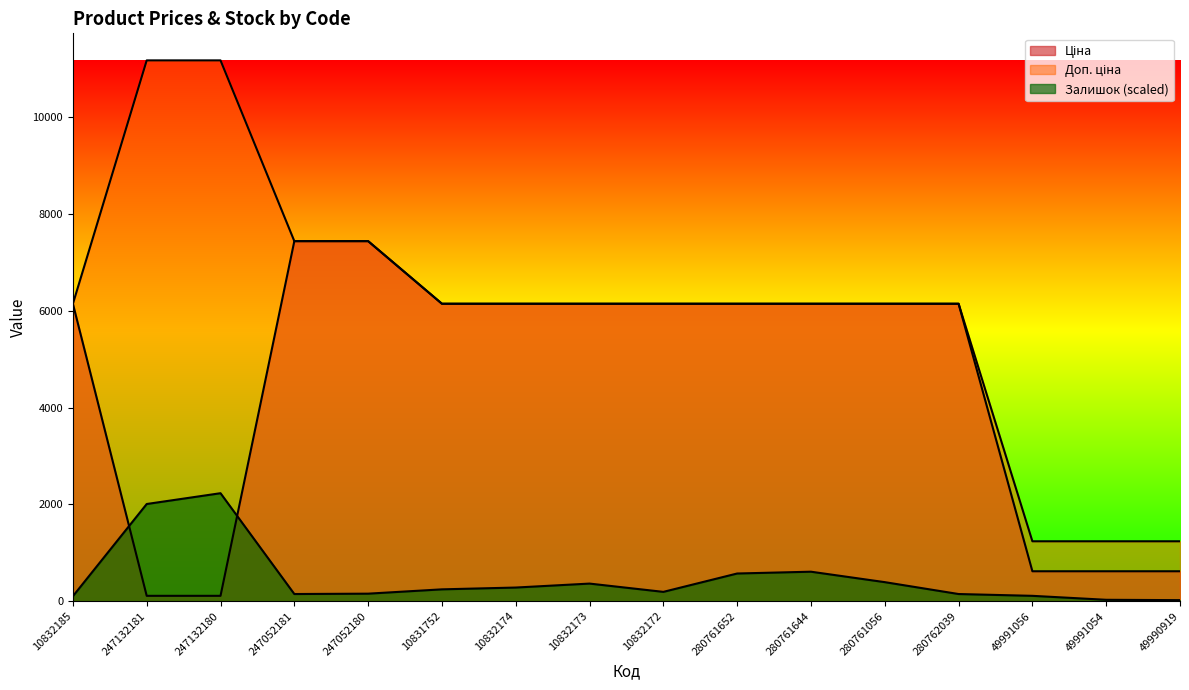

What value does the Залишок series have at 247052181?

148.7